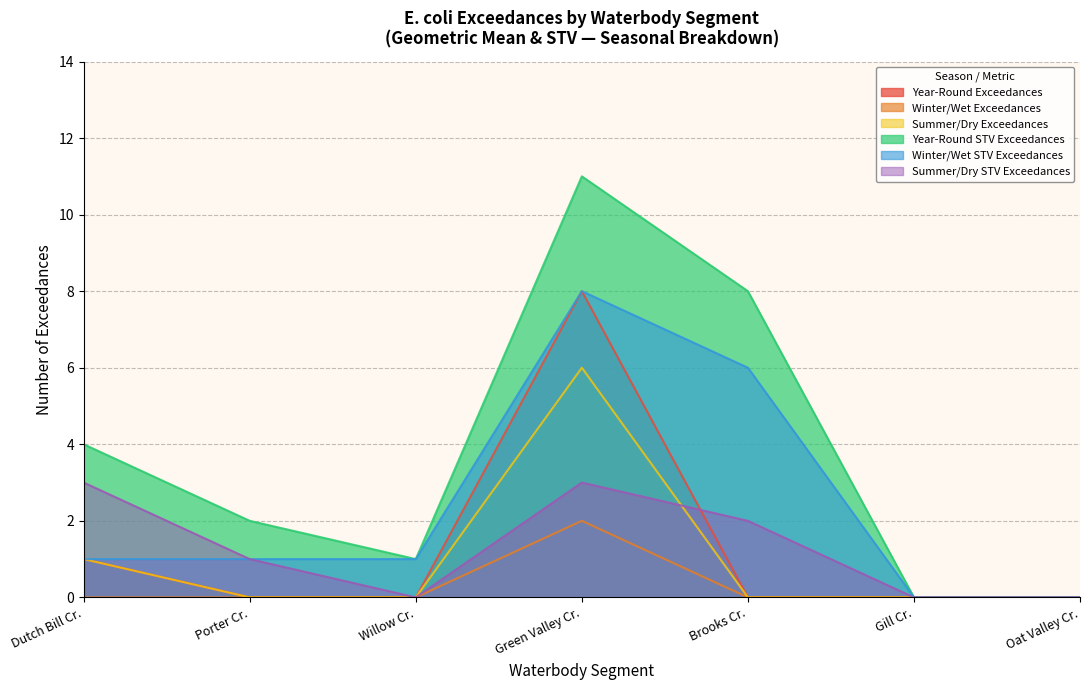

What position from the left is Porter Cr.?

2